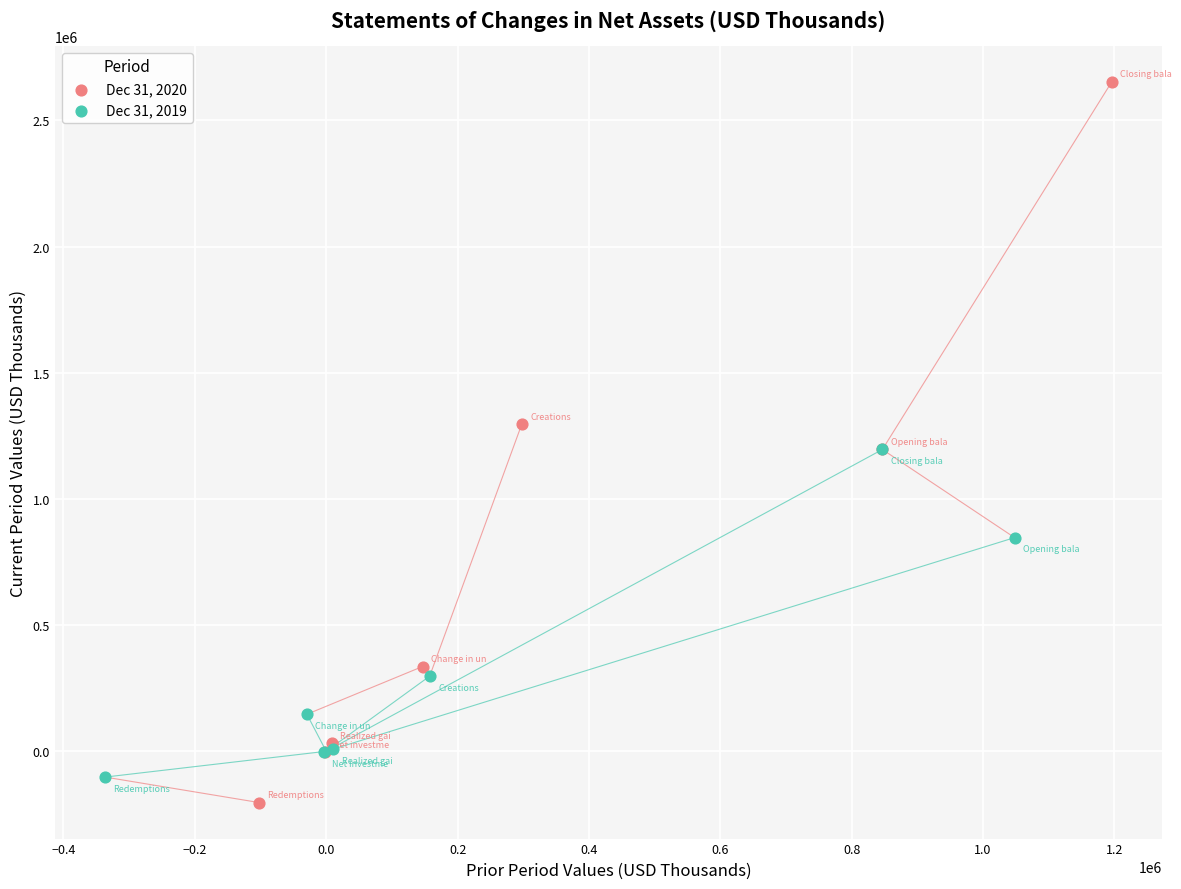

Which series has the widest spread of Y values?

Dec 31, 2020